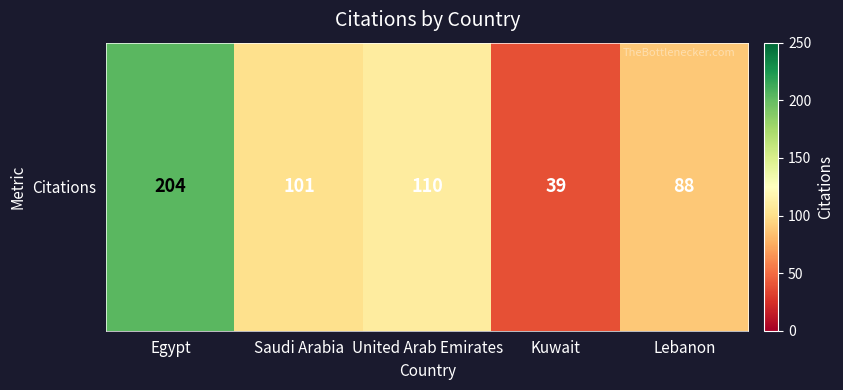

Which has a higher value, Lebanon or United Arab Emirates?

United Arab Emirates